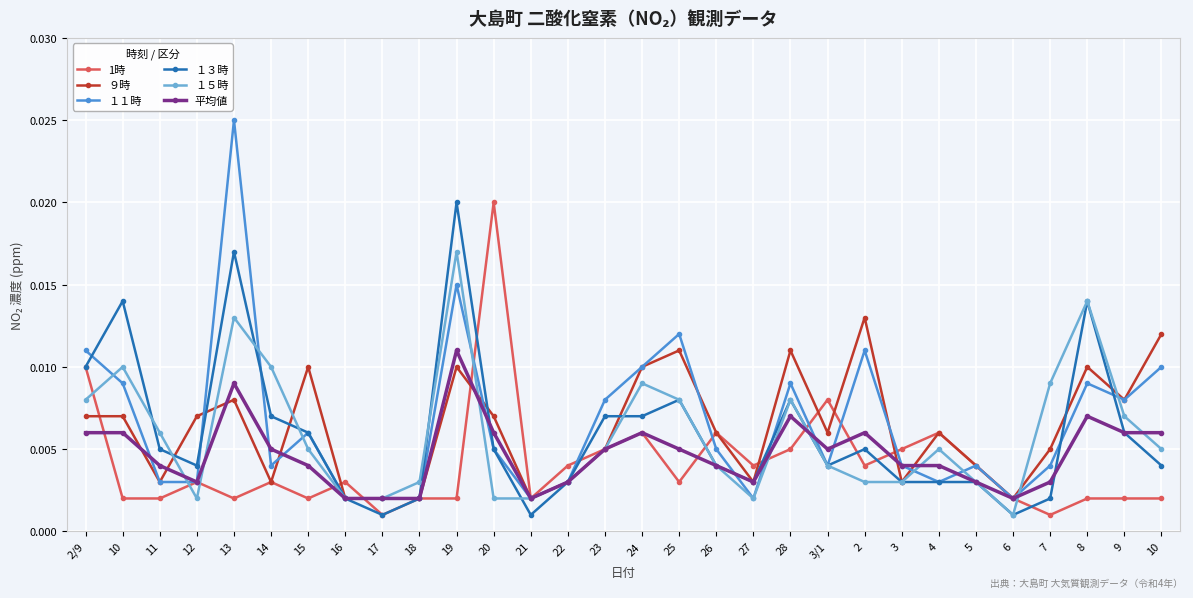

At 28, list the series in order from largest to smallest.

９時, １１時, １３時, １５時, 平均値, 1時